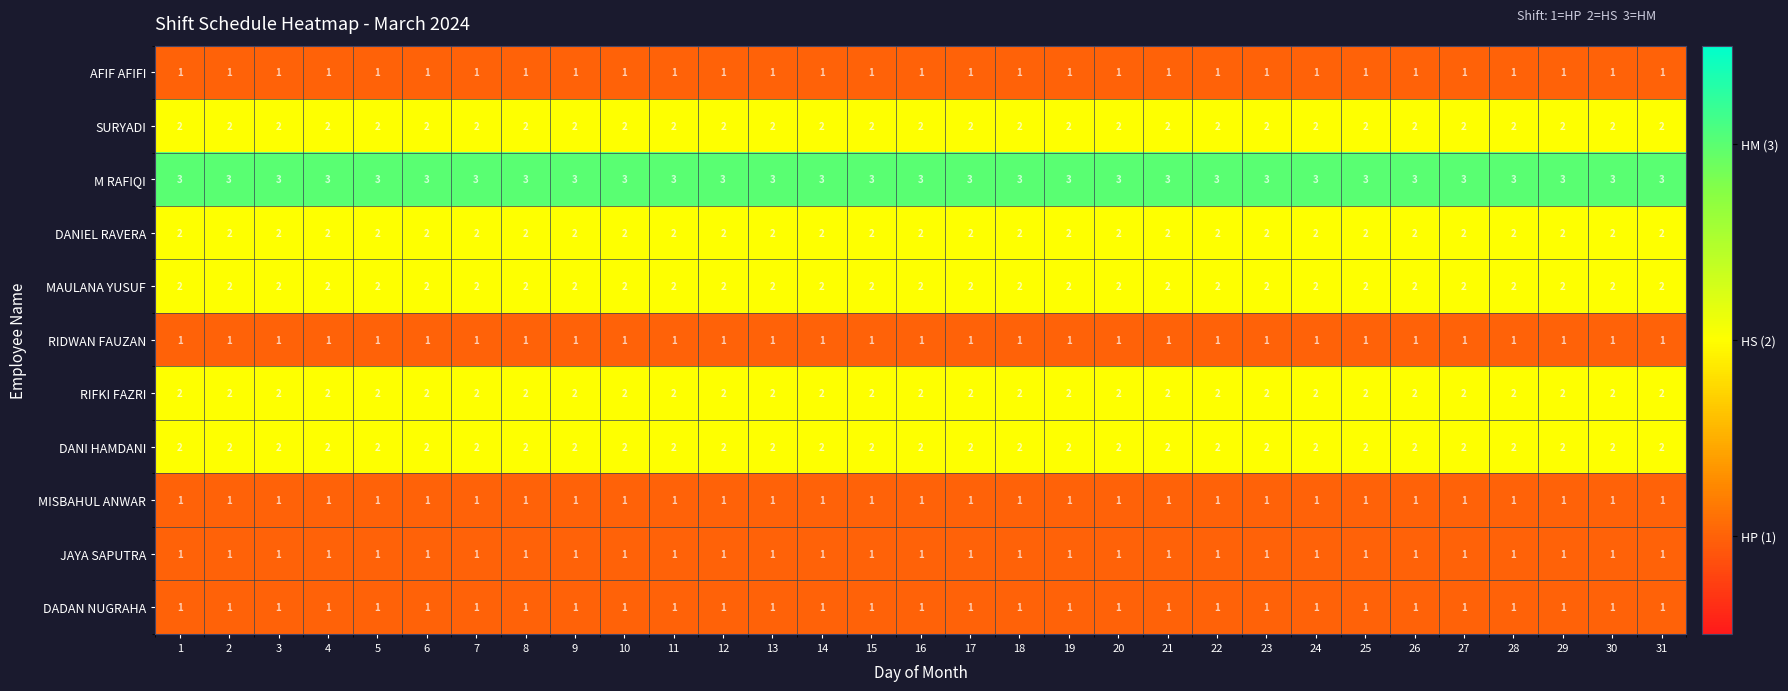

What is the sum of all MISBAHUL ANWAR values?

31